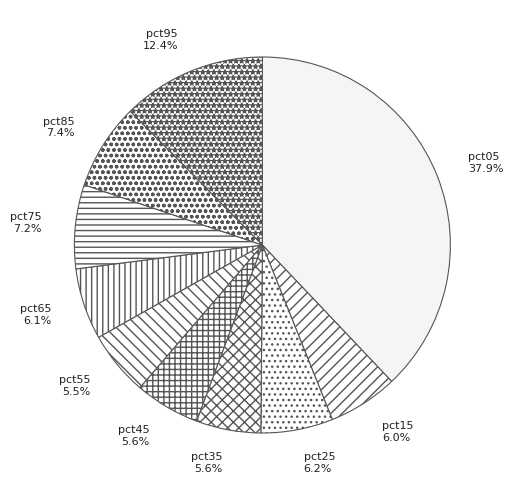

Is it true that pct45 is 6% of the pie?

True